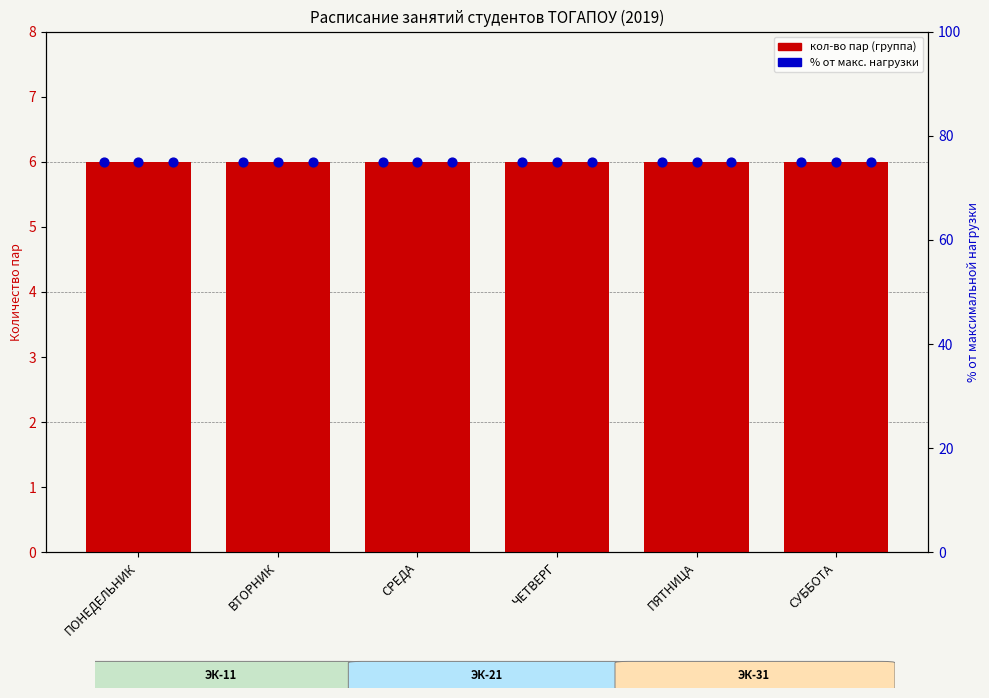

Which series contains the lowest Y value?

ЭК-11 (кол-во пар)